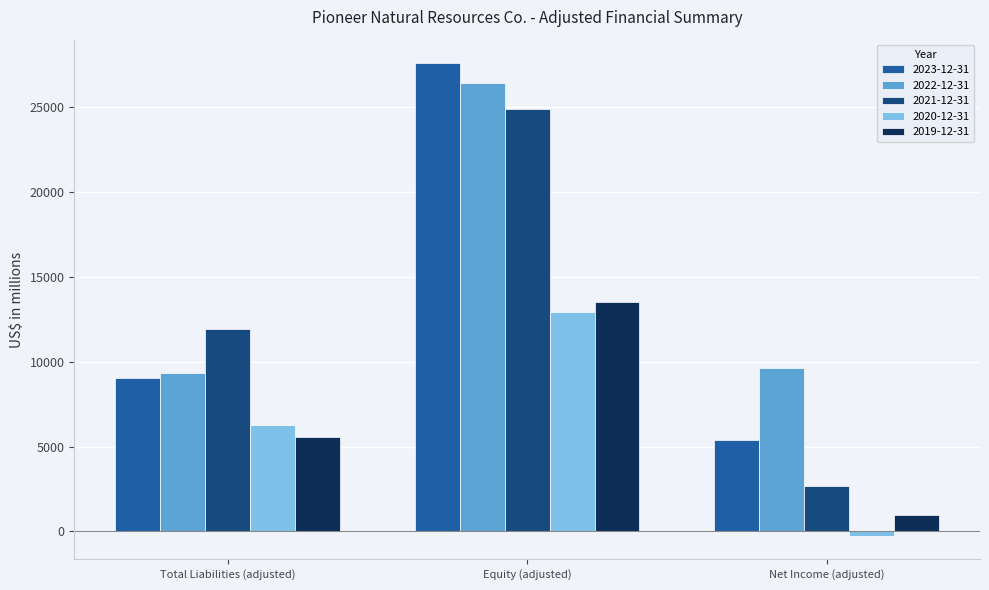

At which label is 2022-12-31 closest to 17870?

Net Income (adjusted)